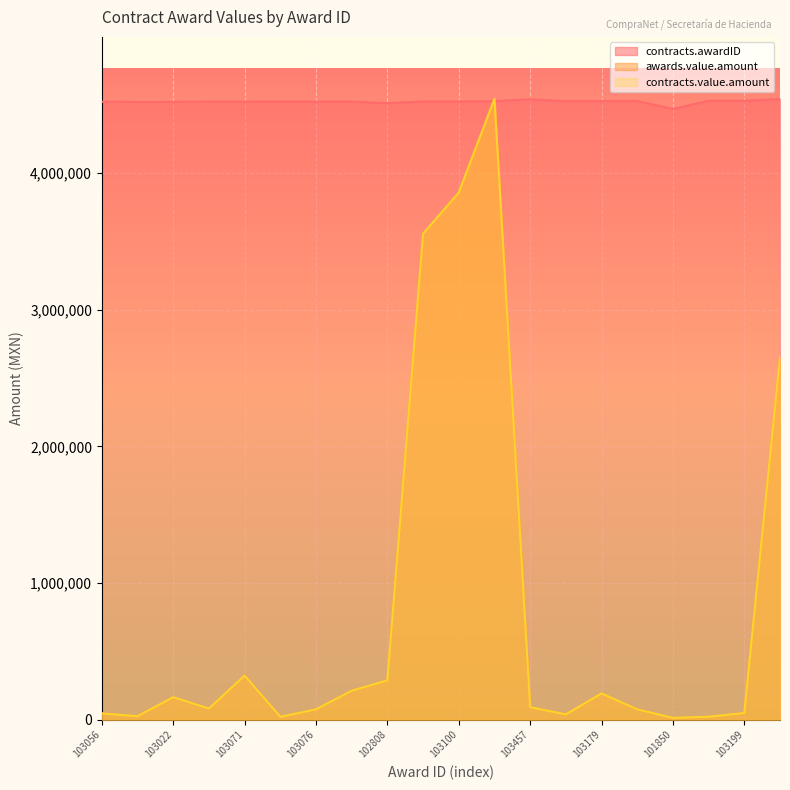

What is the difference between the second highest and minimum values in the awards.value.amount series?

3843650.0